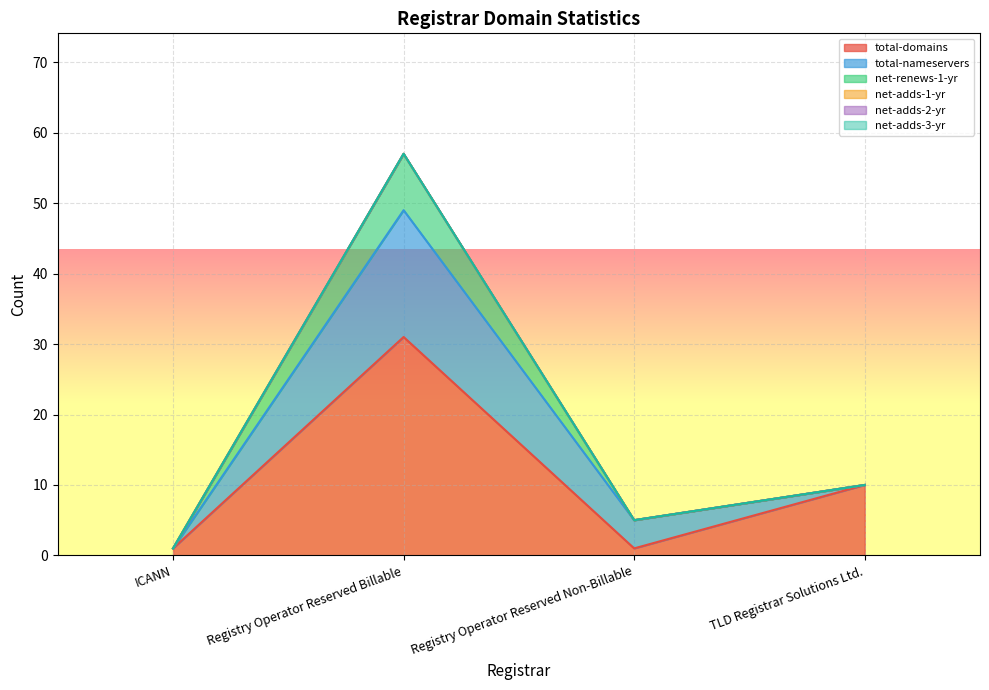

What is the sum of the total-nameservers values at Registry Operator Reserved Billable and Registry Operator Reserved Non-Billable?

22